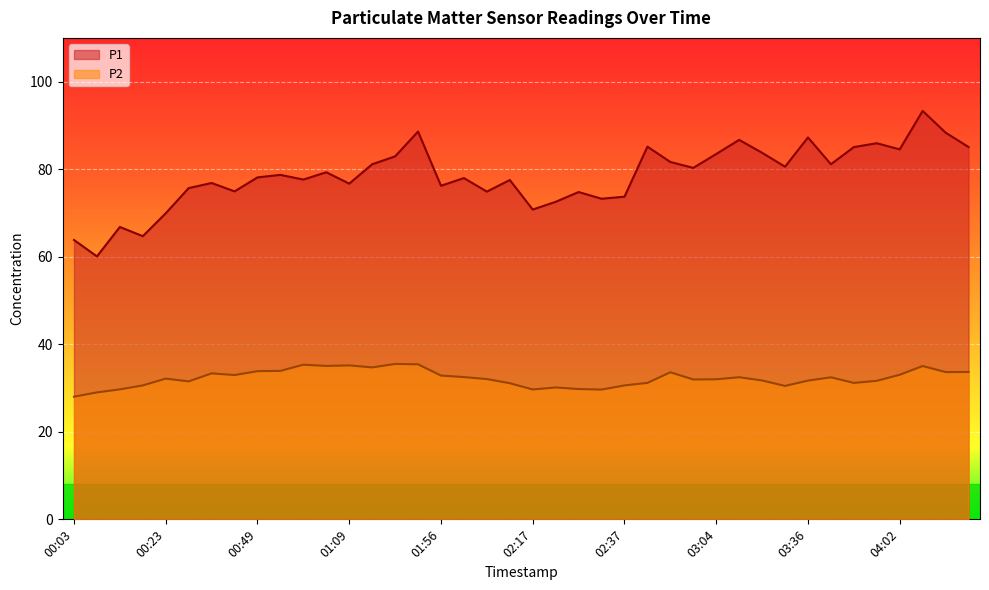

What is the difference between the maximum and minimum values in the P1 series?

33.2